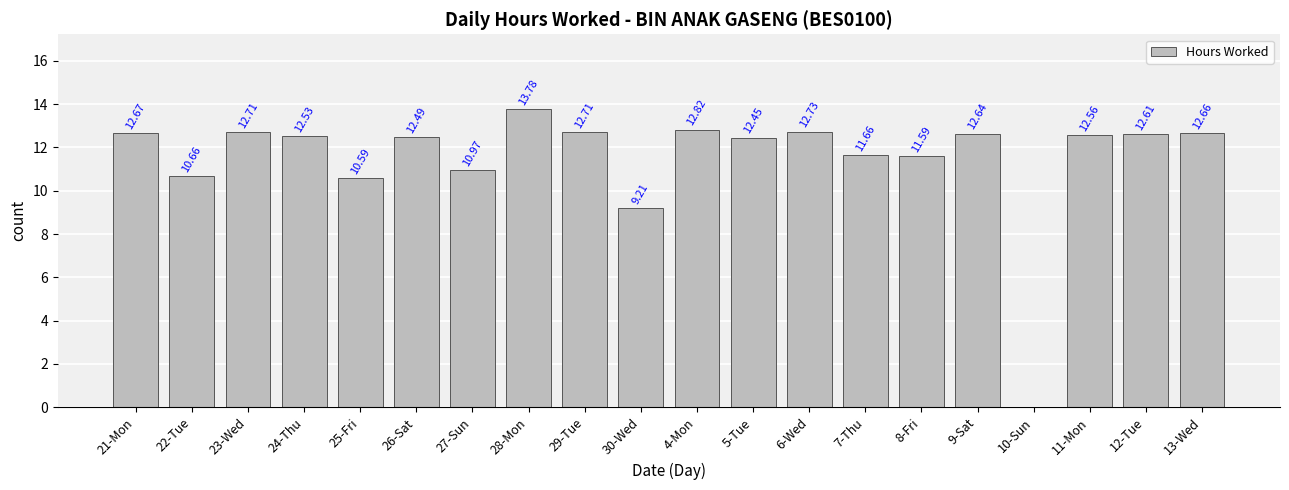

True or false: the data shows 12.5 at 26-Sat.

True